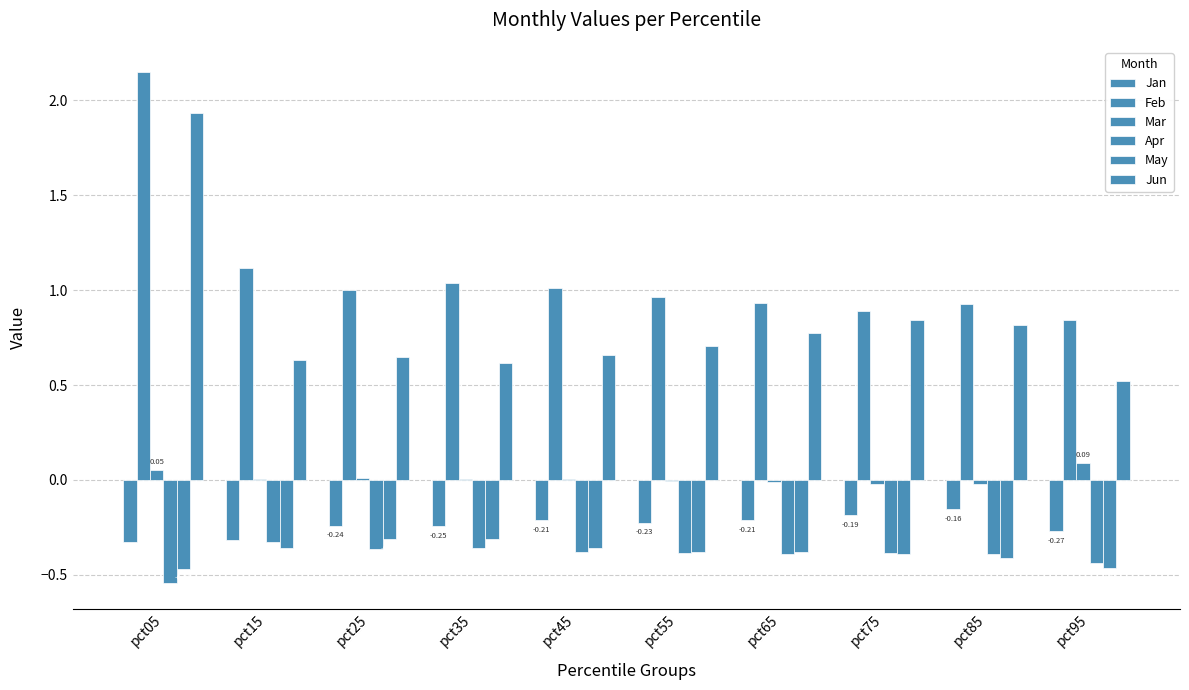

Which series changed the most between pct25 and pct65?

Jun